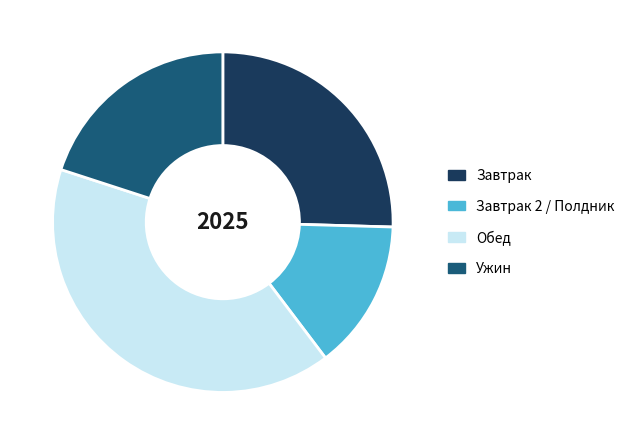

The Завтрак slice represents 14% of the pie. True or false?

False